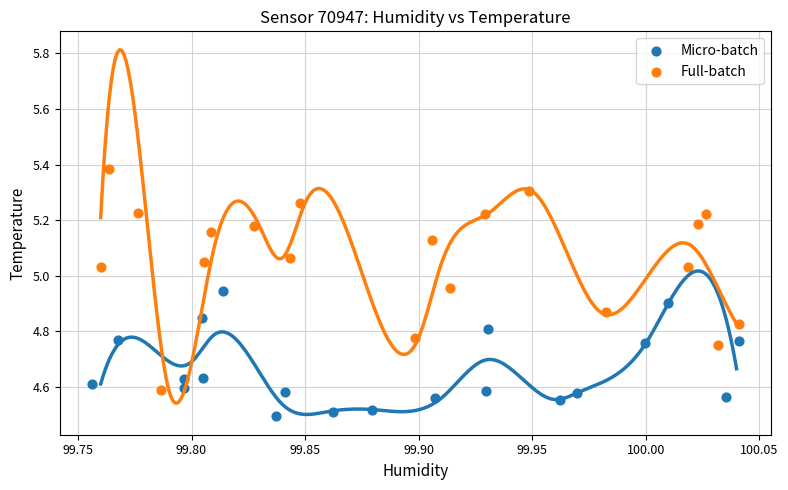

Which series has the largest Y range (max minus min)?

Full-batch